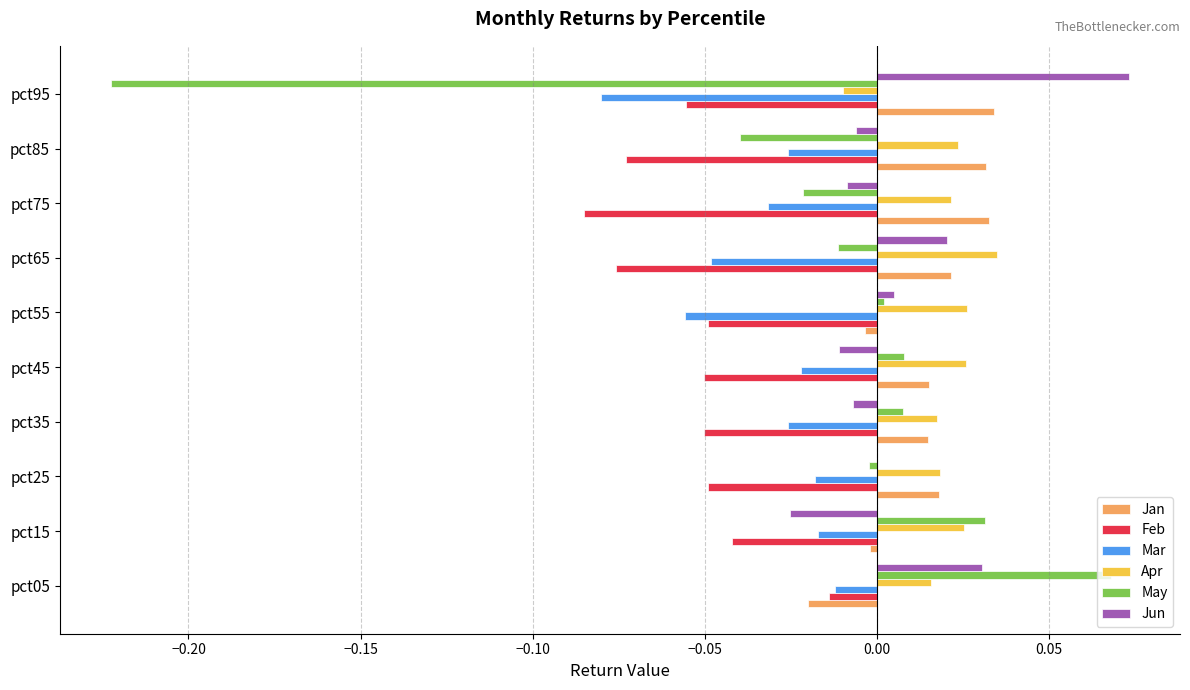

Which category has the highest value in the May series?

pct05